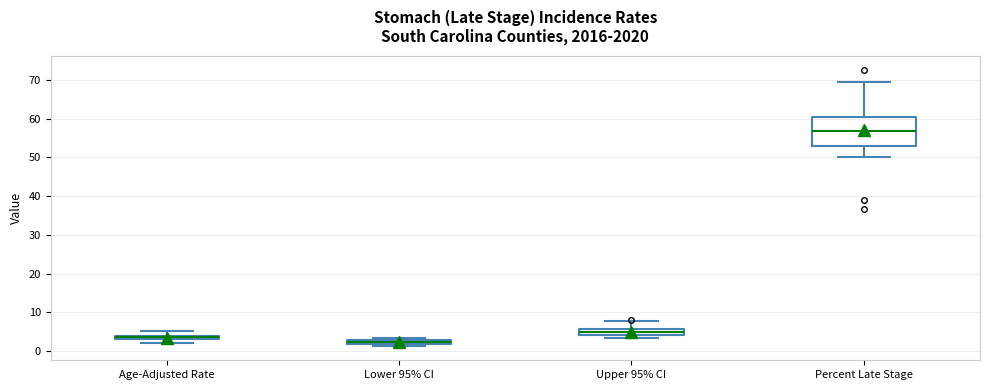

Which box is the tallest, from its lower edge to its upper edge?

Percent Late Stage